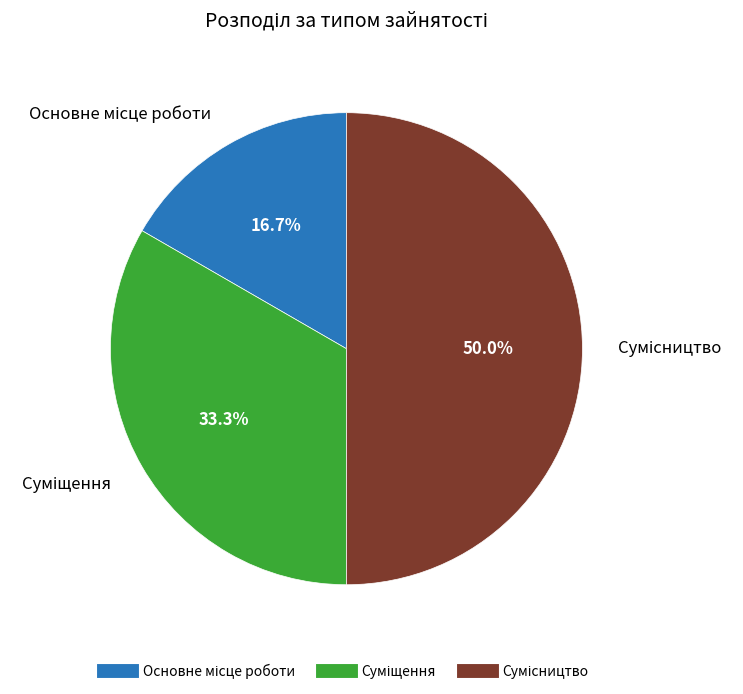

Which slice is the smallest?

Основне місце роботи